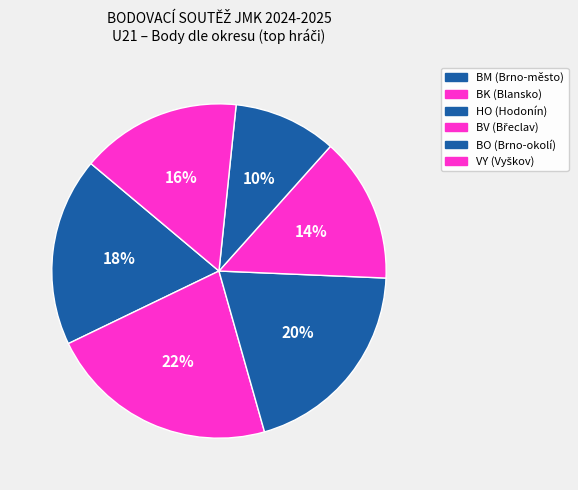

How many slices are in this pie chart?

6